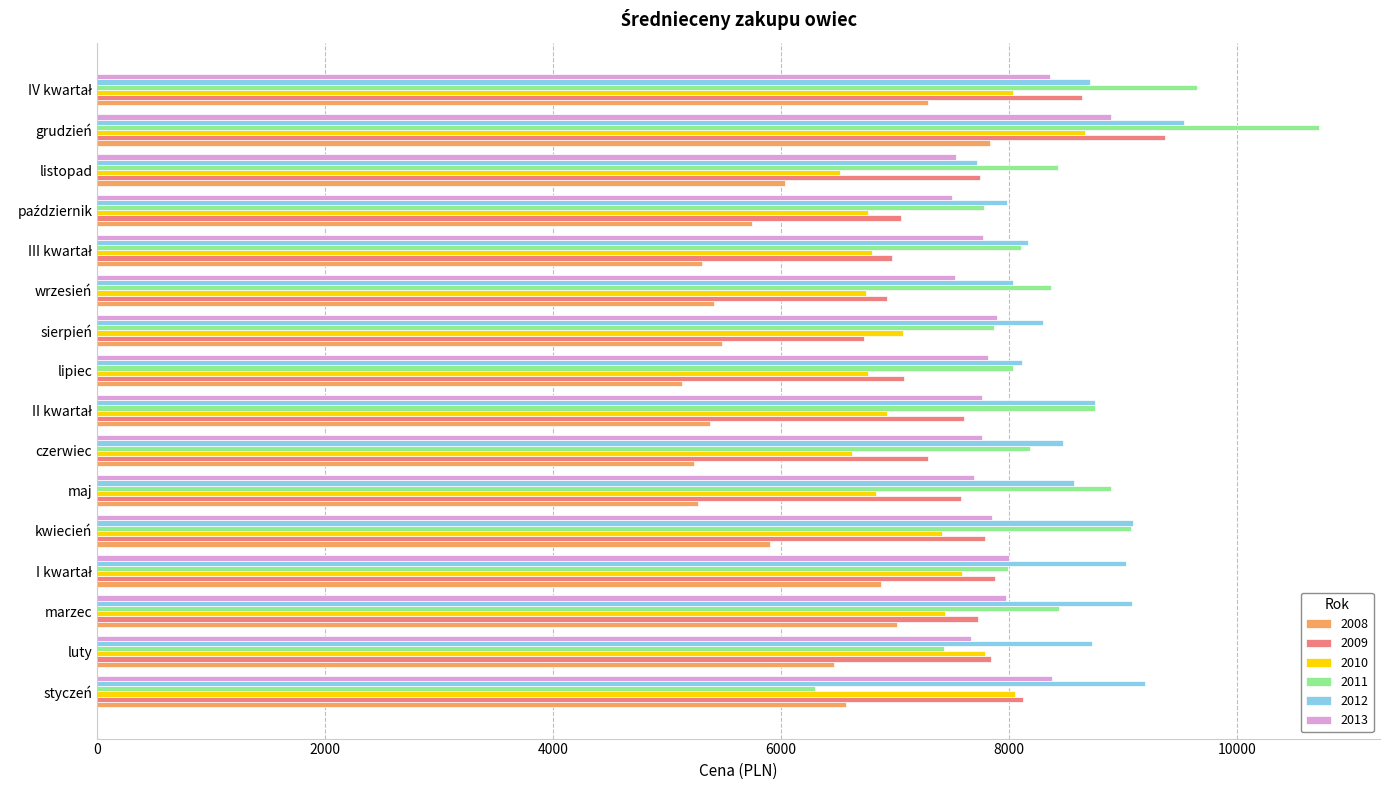

What is the smallest value displayed?

5130.1